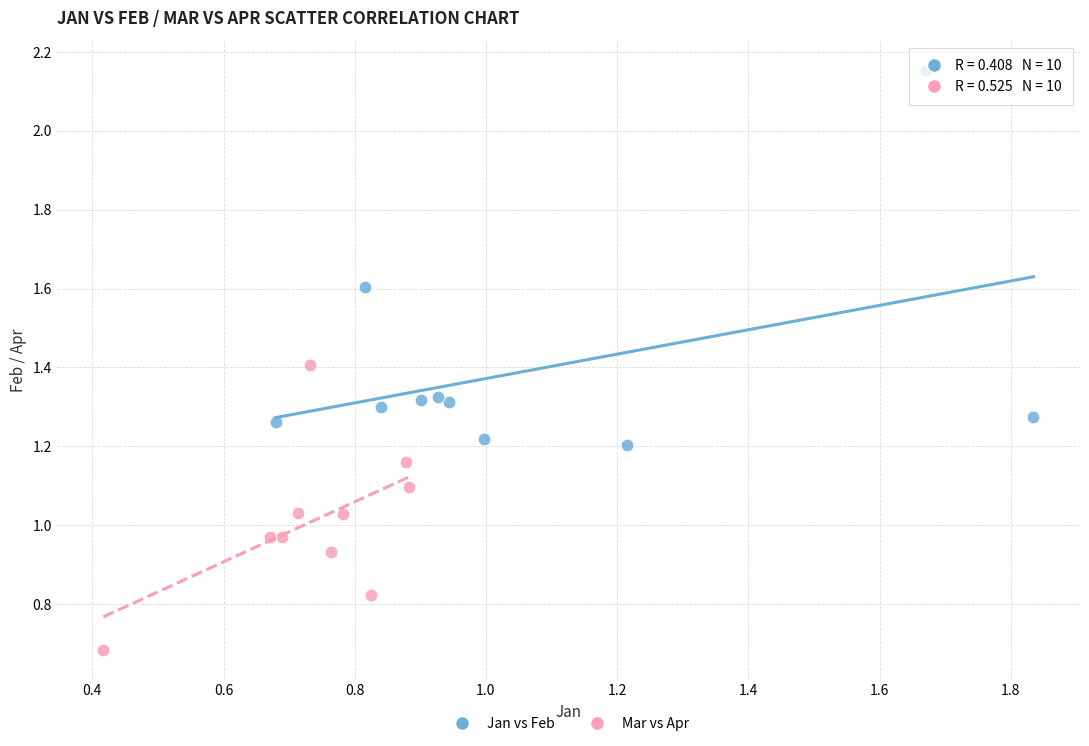

Which series reaches the minimum Y coordinate?

Mar vs Apr